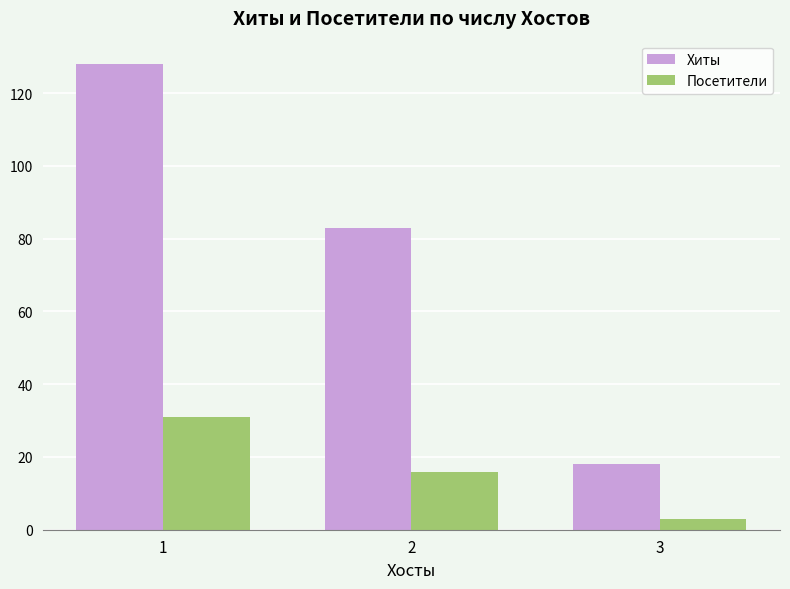

What is the highest value of the Посетители series?

31